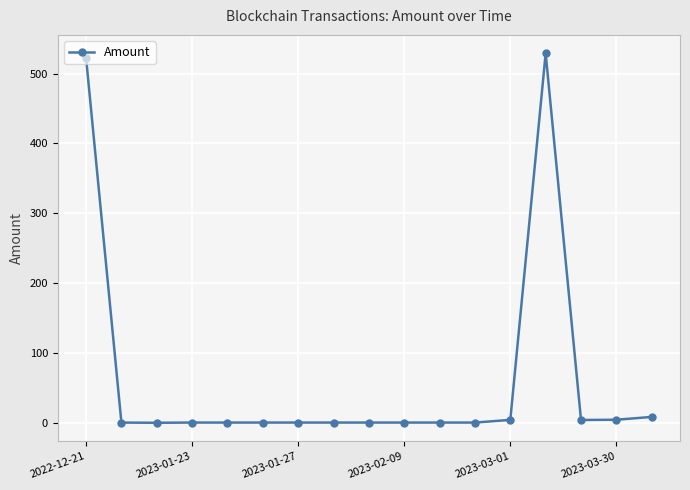

How many values exceed 0?

16